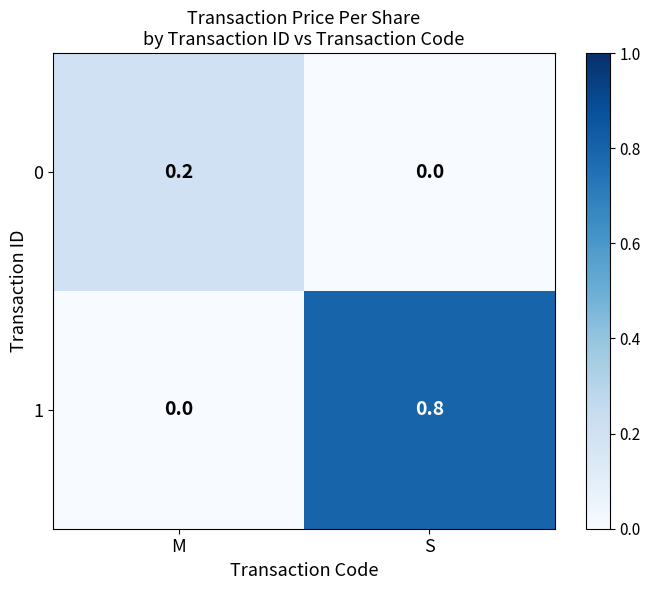

The 1 series shows 0.8 at S. True or false?

True